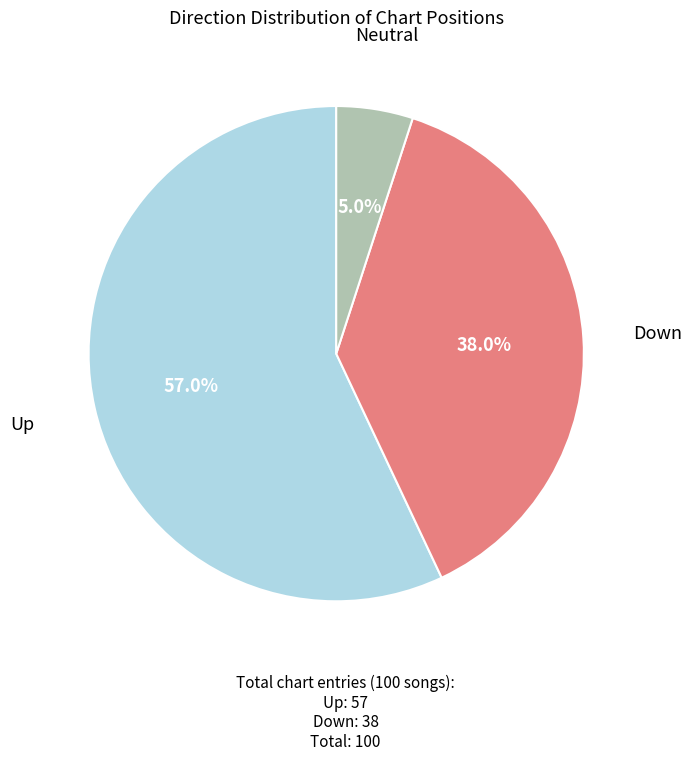

Which has a higher value, Down or Neutral?

Down